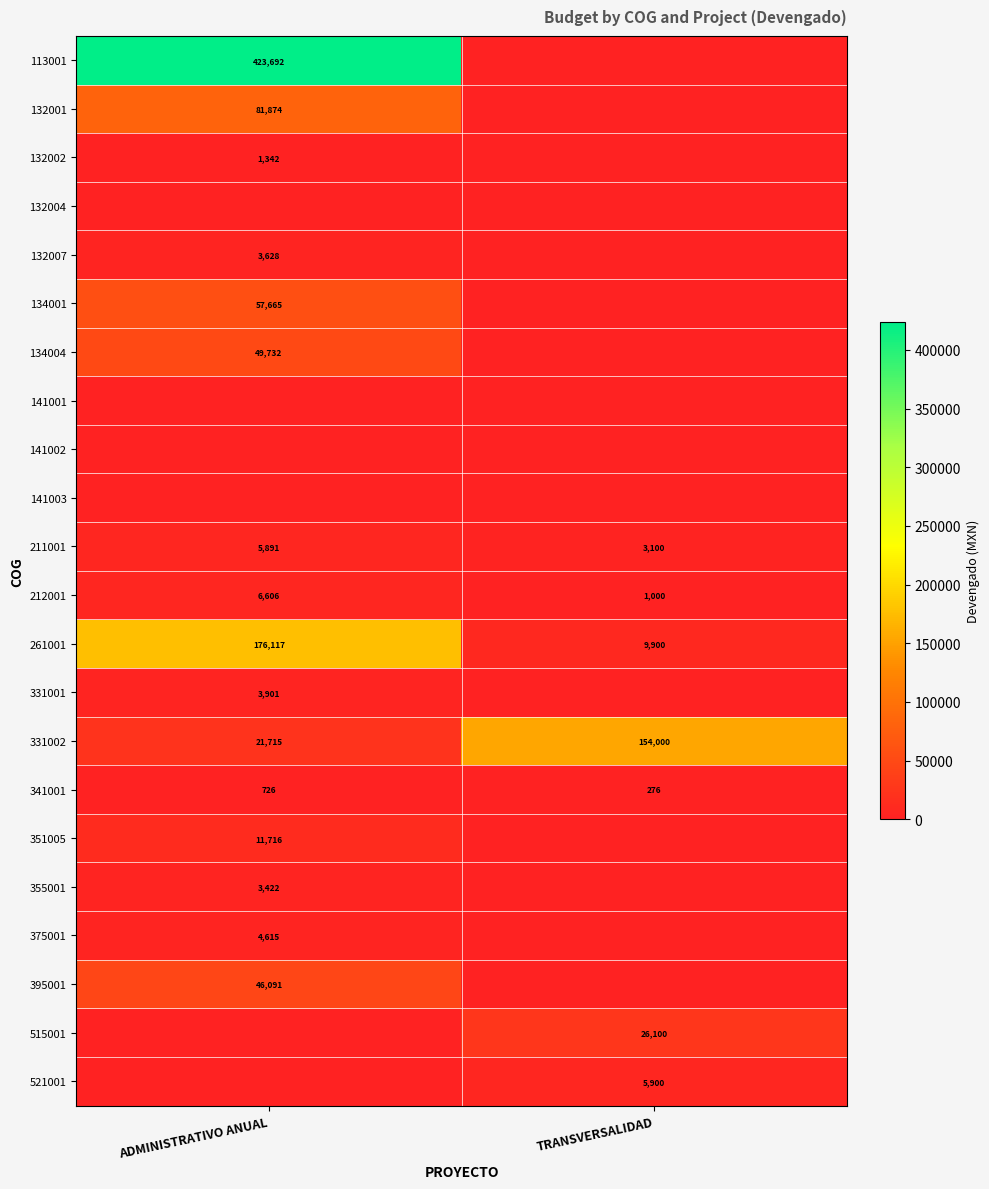

Between TRANSVERSALIDAD and ADMINISTRATIVO ANUAL, which is larger?

ADMINISTRATIVO ANUAL